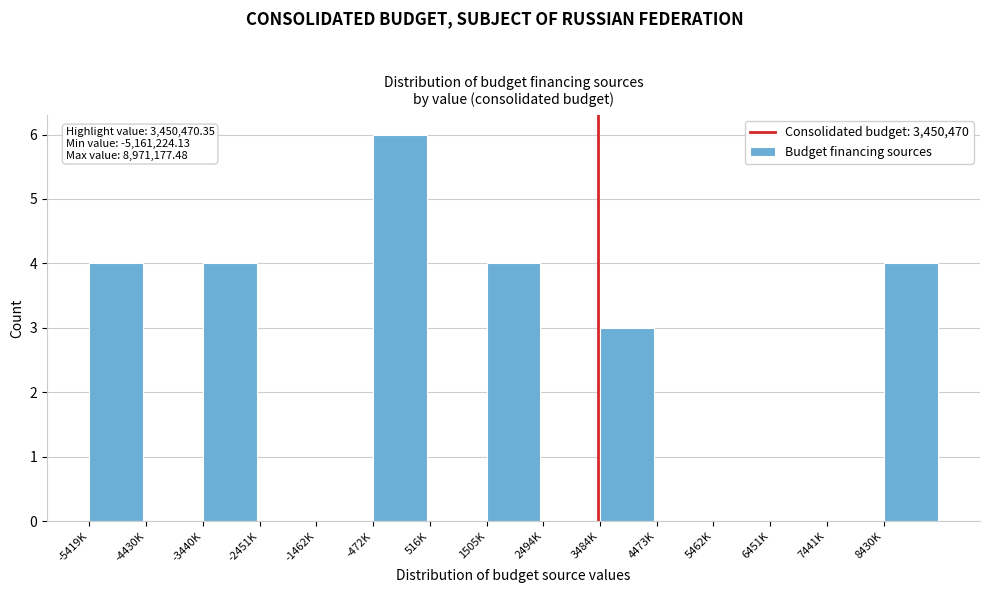

Reading left to right, transcribe all the data shown in this chart.

-5419K=4	-4430K=0	-3440K=4	-2451K=0	-1462K=0	-472K=6	516K=0	1505K=4	2494K=0	3484K=3	4473K=0	5462K=0	6451K=0	7441K=0	8430K=4